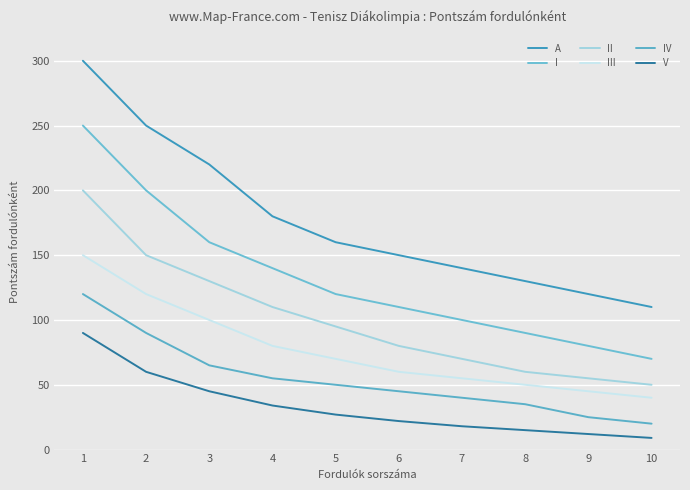

Is it true that III equals 80 at 4?

True